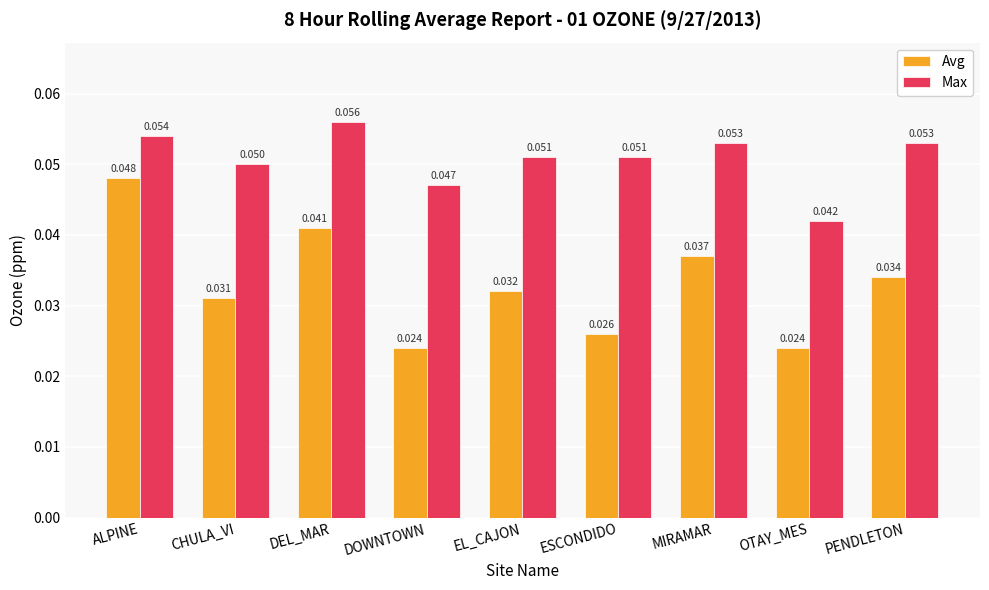

Where is Max nearest to the value 0?

OTAY_MES